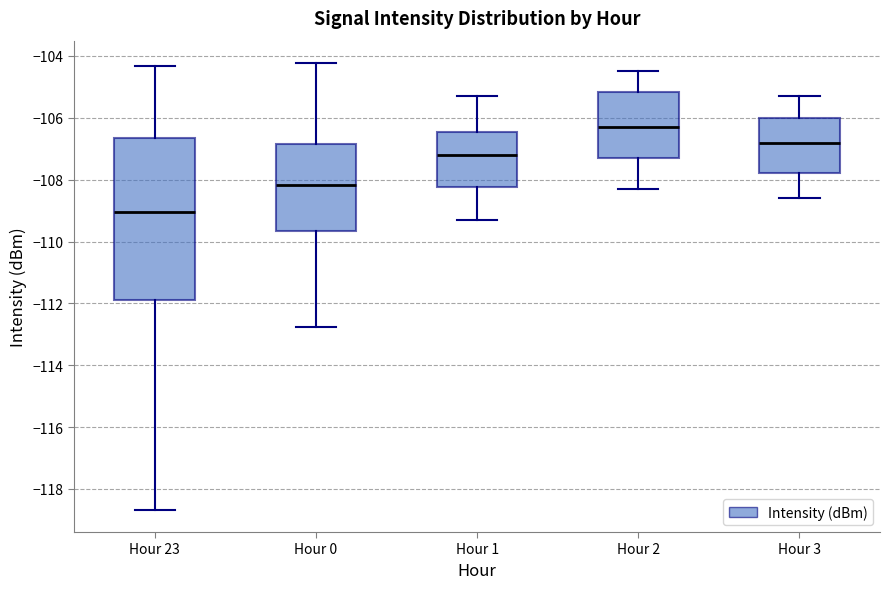

Reading left to right, transcribe this box plot: for each box, give where its median line is, the range the box spans, and where its two whiskers end, as read against the y-axis. The values are not printed on the chart, so give them approximately, as read against the axis.

Hour 23: median -109.0, box -111.8 to -106.6, whiskers -118.6 to -104.4
Hour 0: median -108.2, box -109.6 to -106.8, whiskers -112.8 to -104.2
Hour 1: median -107.2, box -108.2 to -106.4, whiskers -109.2 to -105.2
Hour 2: median -106.2, box -107.2 to -105.2, whiskers -108.2 to -104.4
Hour 3: median -106.8, box -107.8 to -106.0, whiskers -108.6 to -105.2